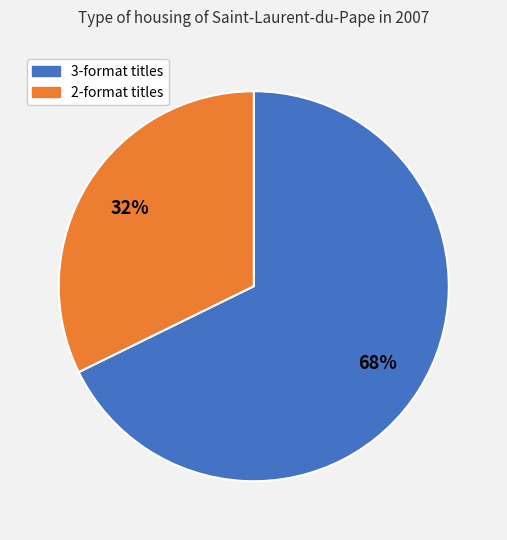

Is there any slice that represents more than half of the pie?

Yes